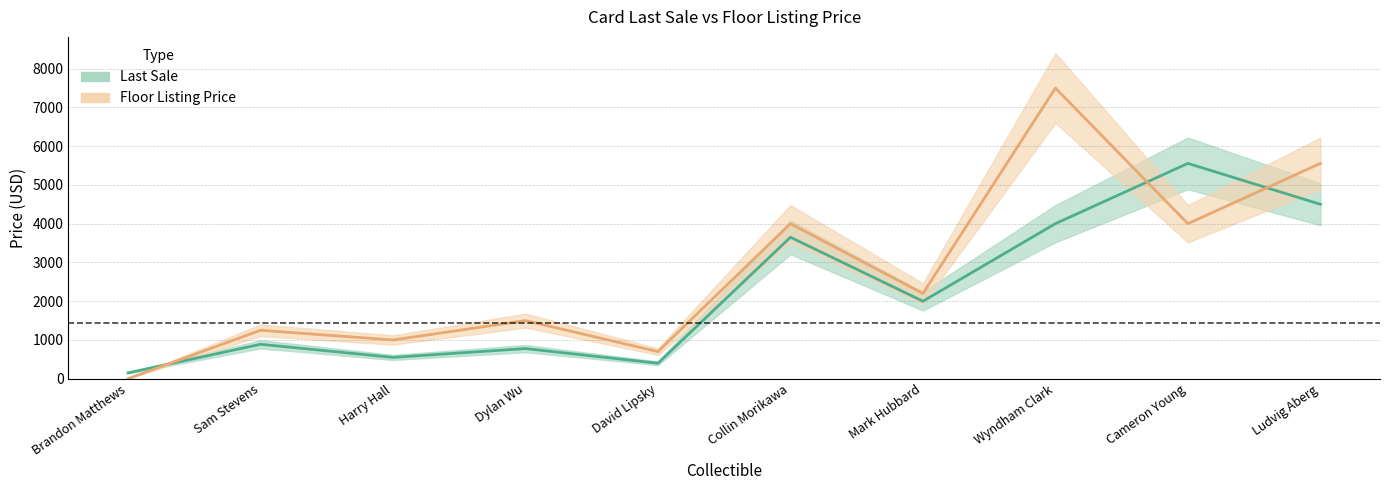

Which category has the highest value across all series?

Wyndham Clark